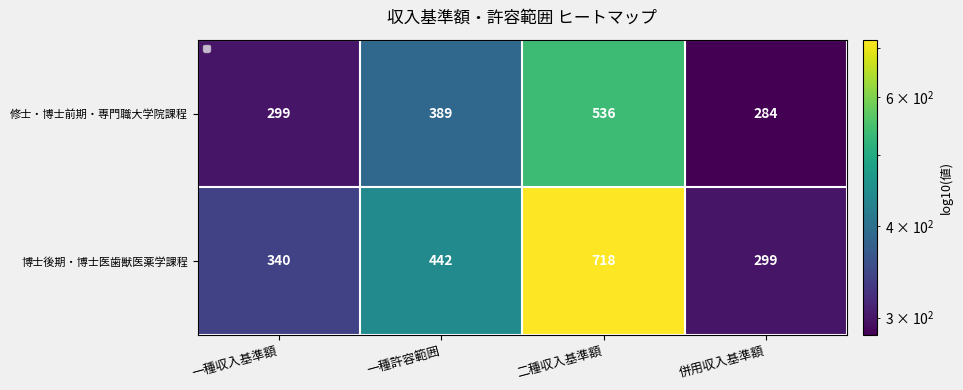

Which label corresponds to the smallest value in the chart?

併用収入基準額